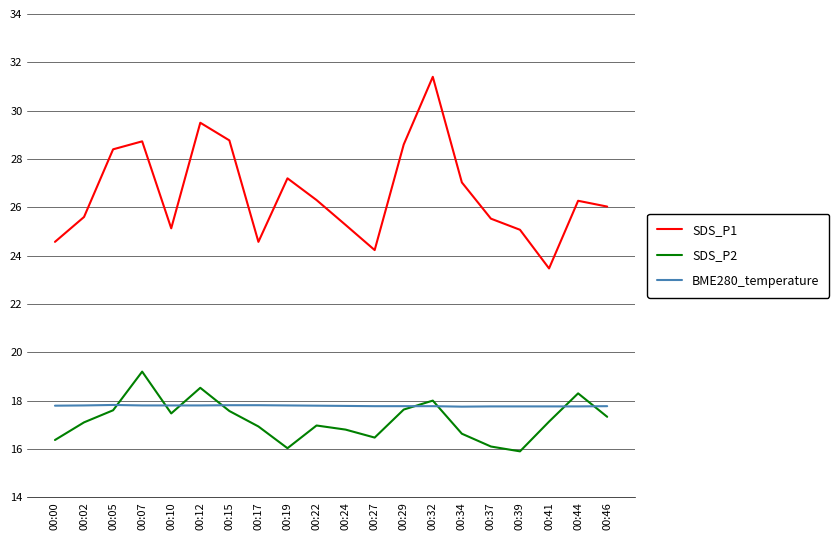

Which category has the highest value across all series?

00:32